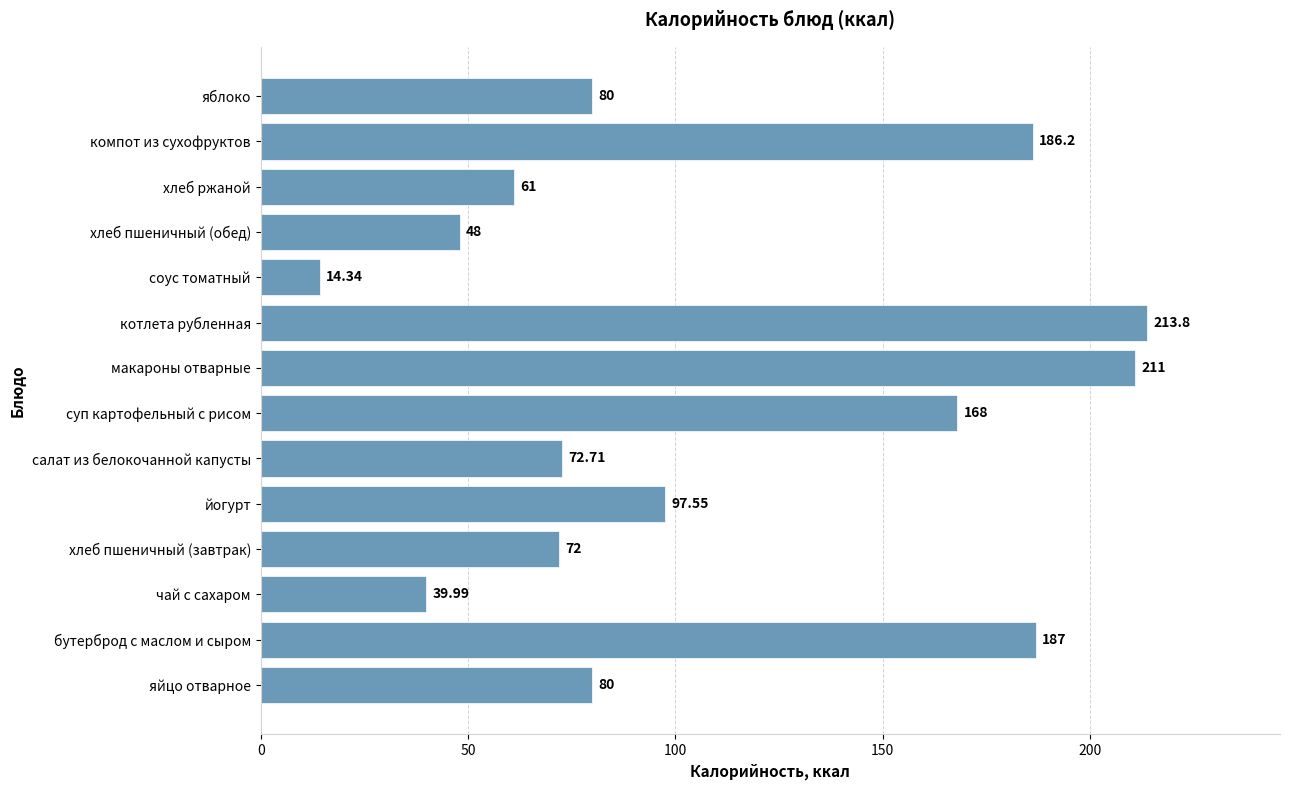

What is the change in value from макароны отварные to хлеб ржаной?

-150.0